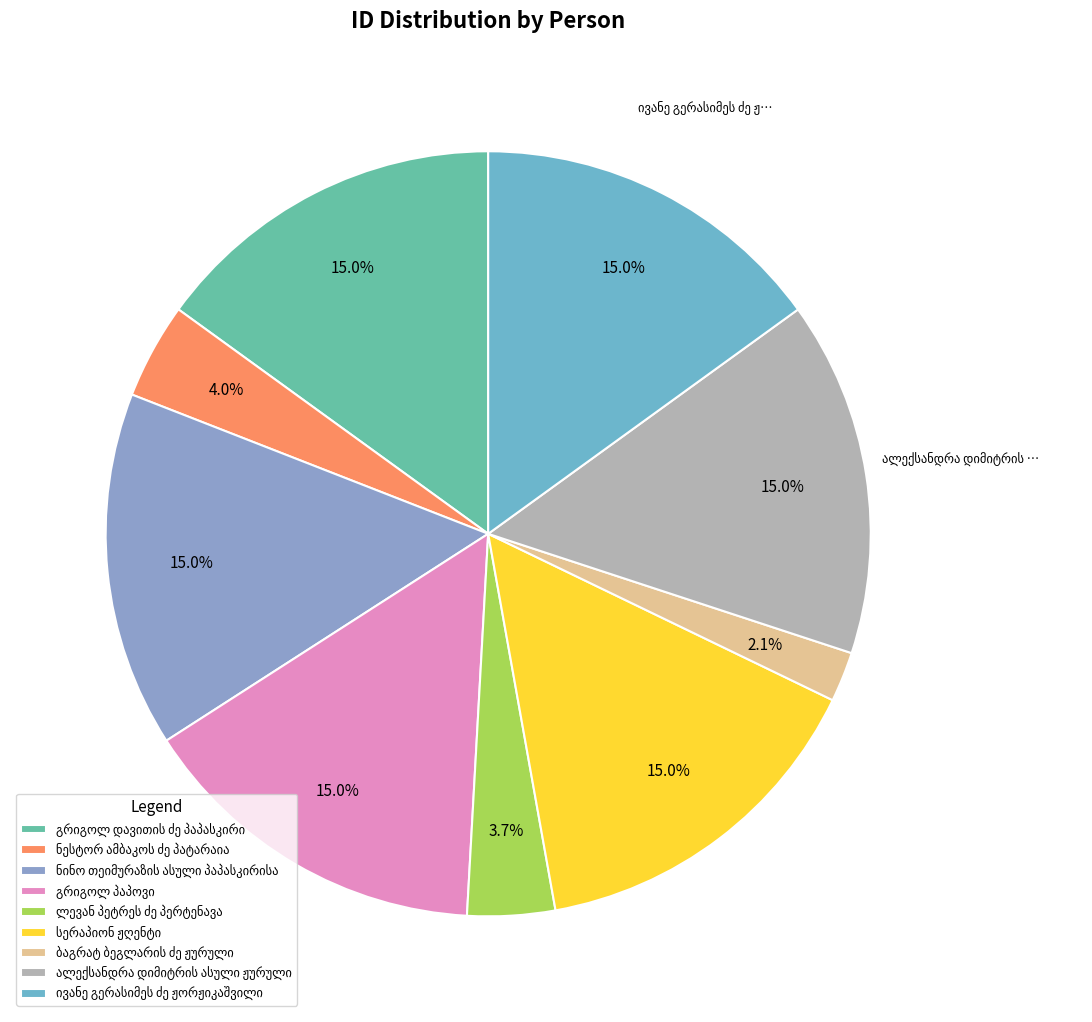

How many slices are in this pie chart?

9